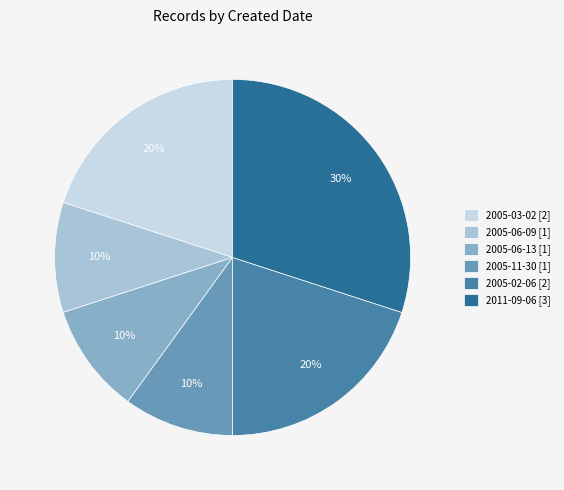

Is there a majority slice in this chart?

No